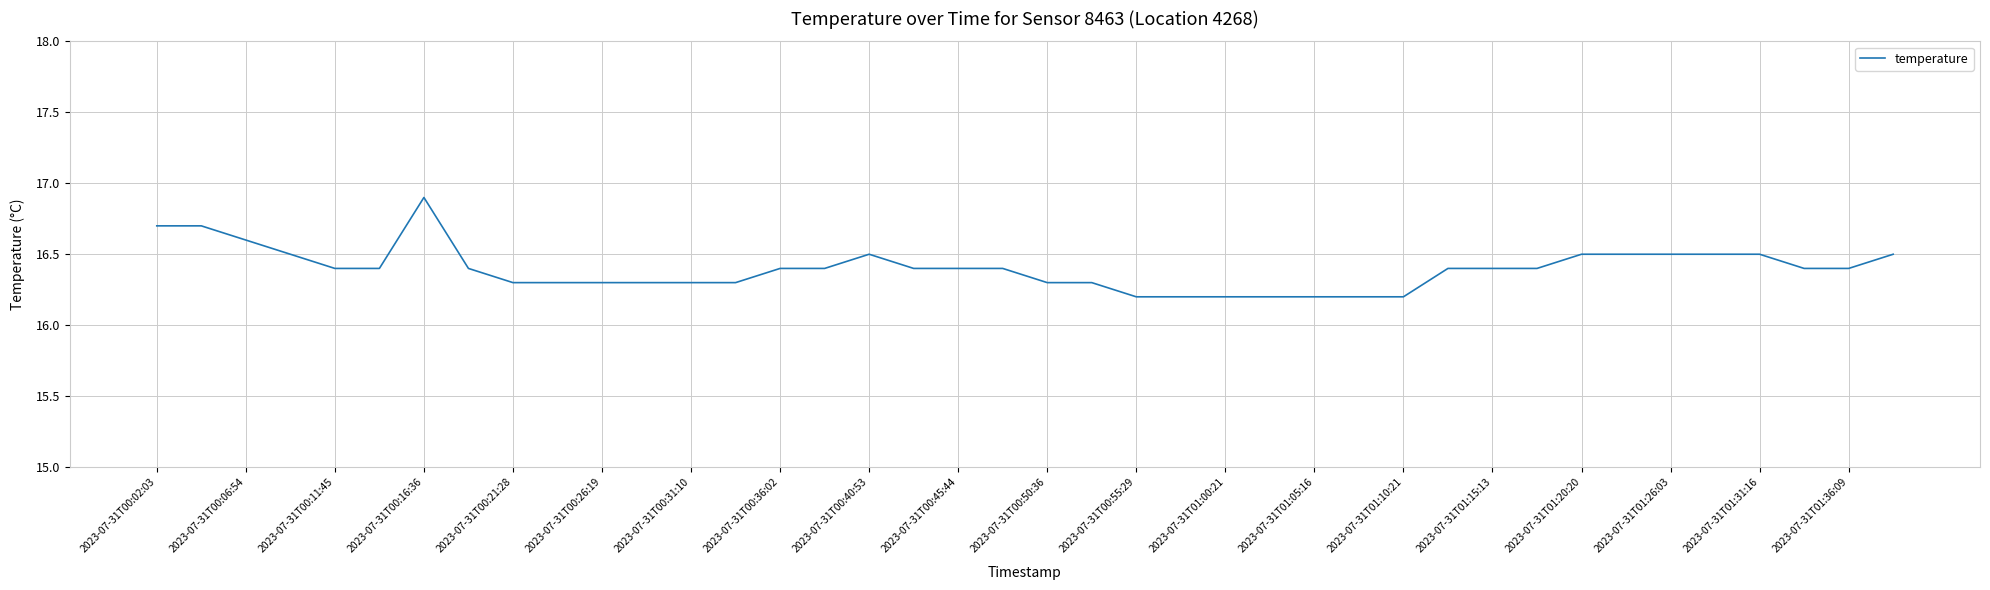

What is the minimum value shown in the chart?

16.2